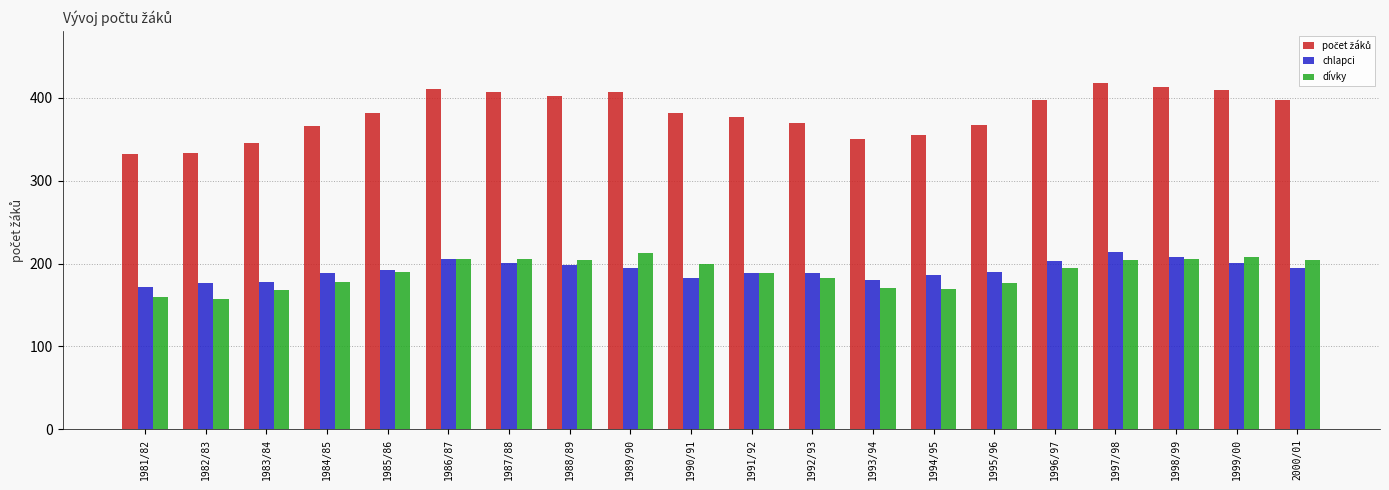

At how many categories does at least one series exceed 167?

20